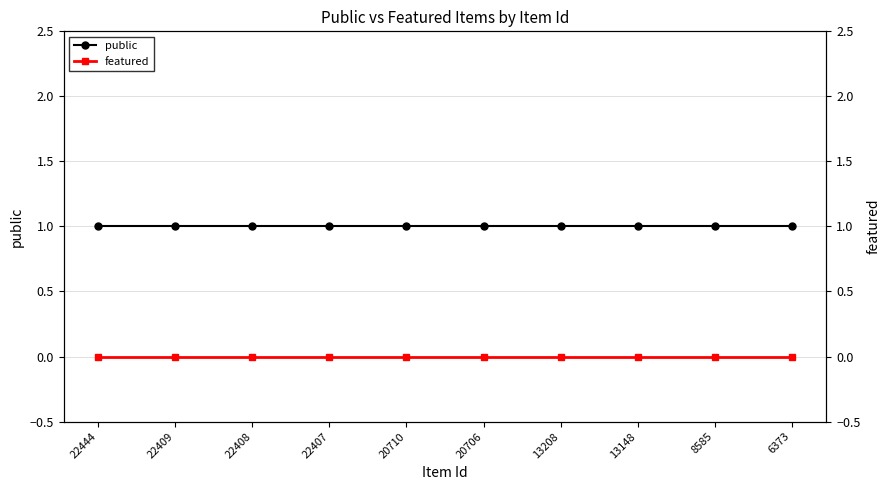

True or false: featured has more than 1 points higher than both neighbors.

False